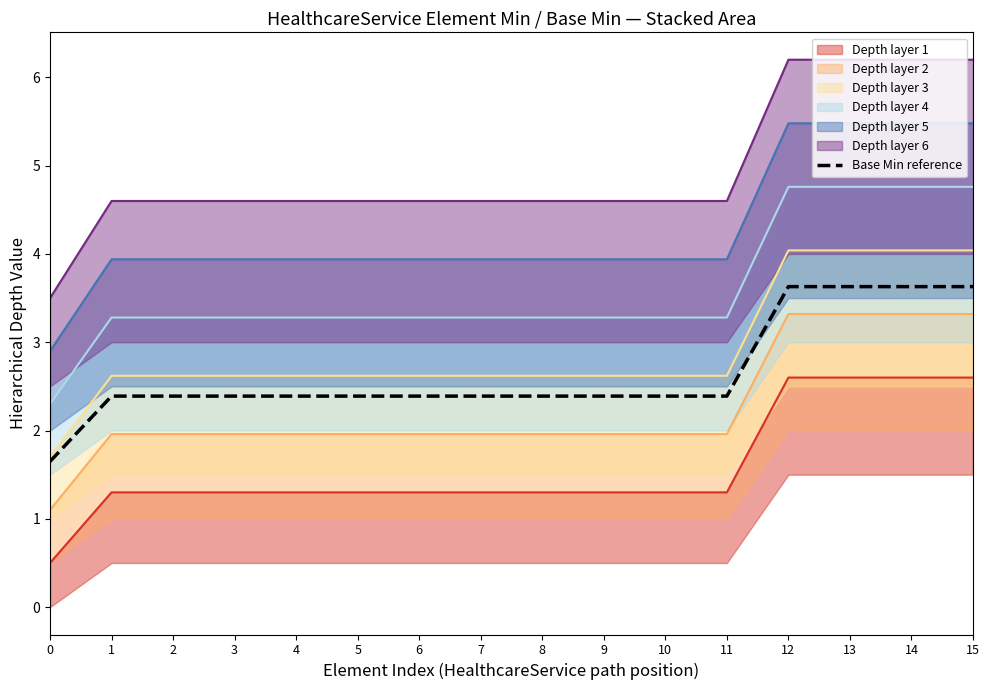

Does the chart display data point markers on the line(s)?

No